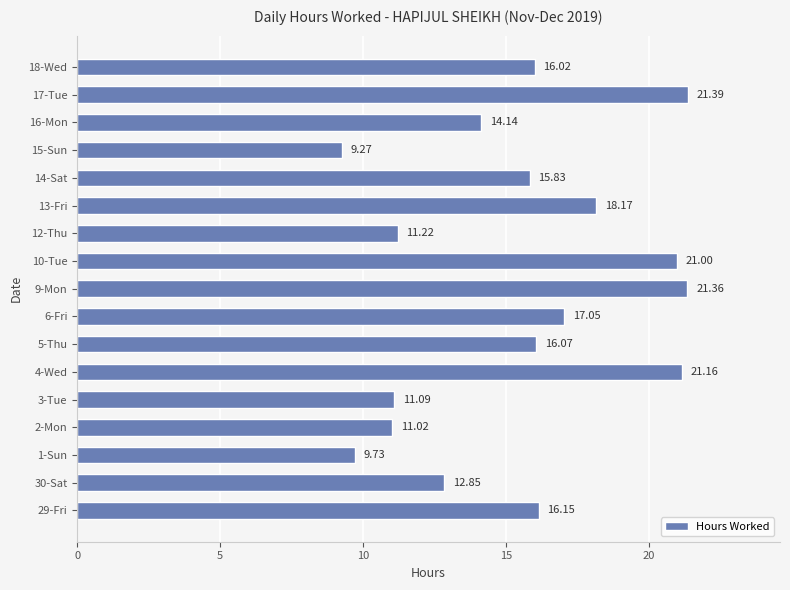

Rank the categories by value from highest to lowest.

17-Tue, 9-Mon, 4-Wed, 10-Tue, 13-Fri, 6-Fri, 29-Fri, 5-Thu, 18-Wed, 14-Sat, 16-Mon, 30-Sat, 12-Thu, 3-Tue, 2-Mon, 1-Sun, 15-Sun